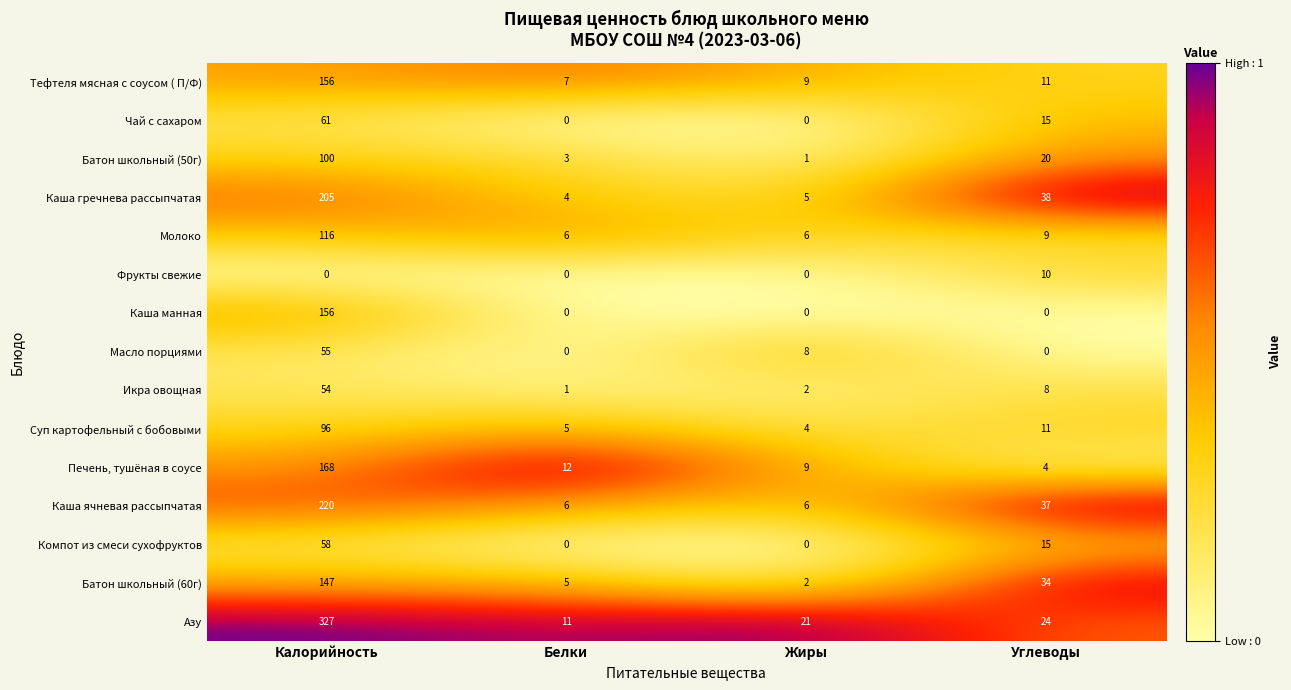

How many data points does each series have?

4